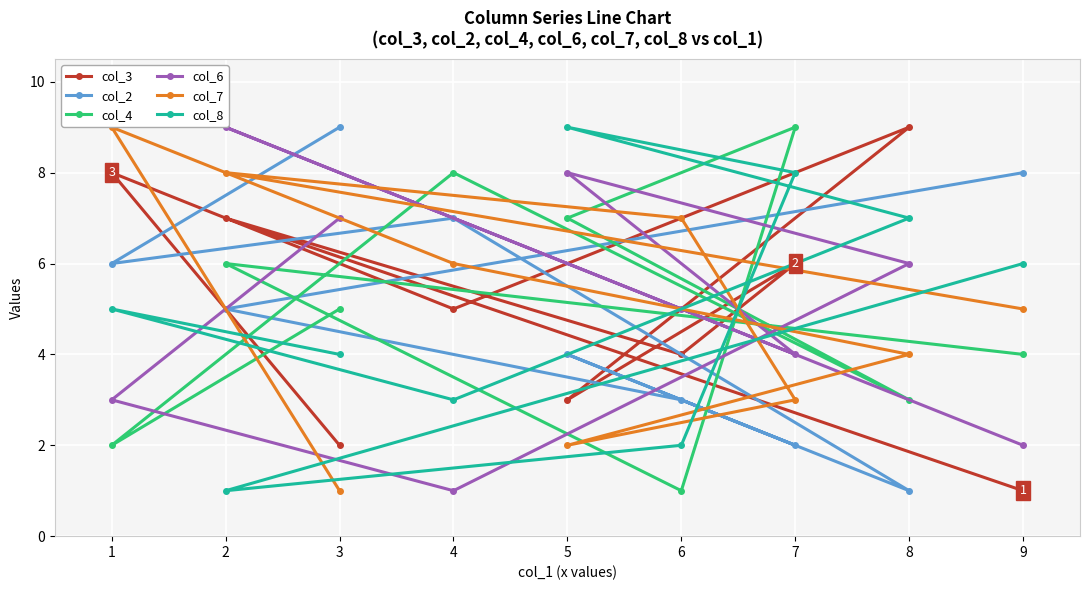

At how many categories does at least one series exceed 1?

9